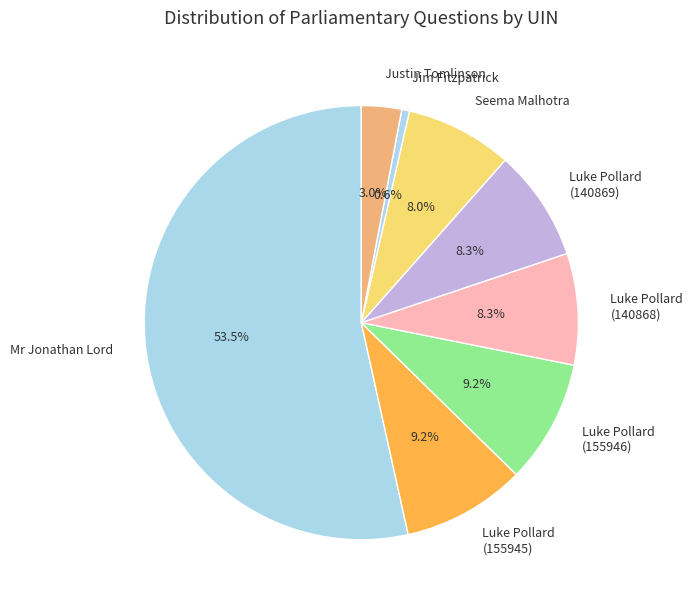

Which category has the biggest portion of the pie?

Mr Jonathan Lord